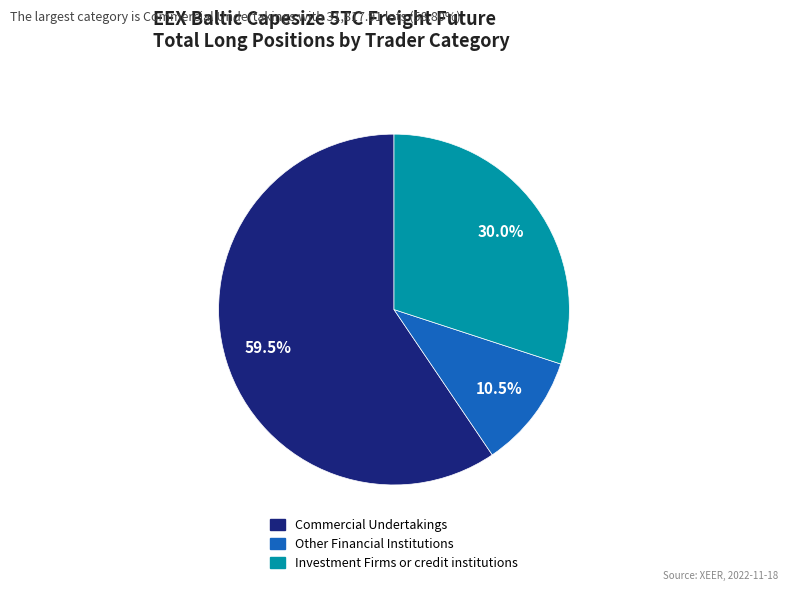

Which category has the smallest portion of the pie?

Other Financial Institutions